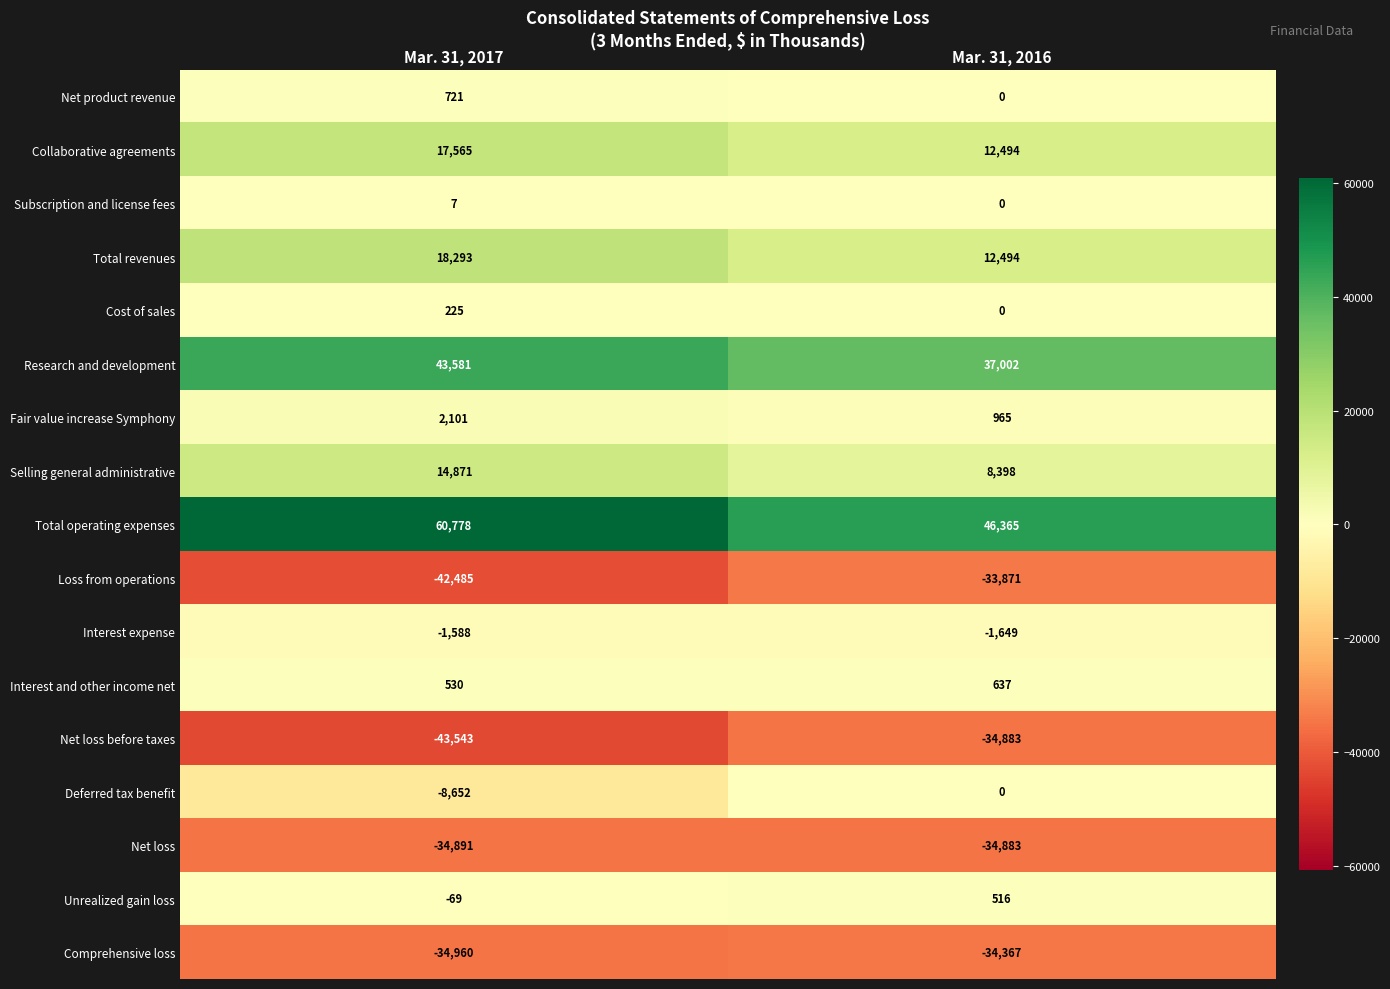

Where is Interest expense nearest to the value -1618?

Mar. 31, 2017